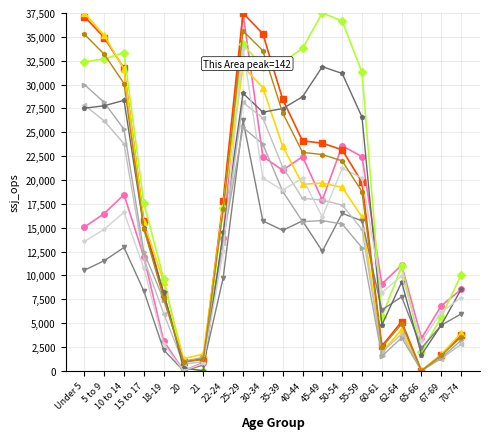

What is the difference between the highest and lowest values at 18-19?

7480.1